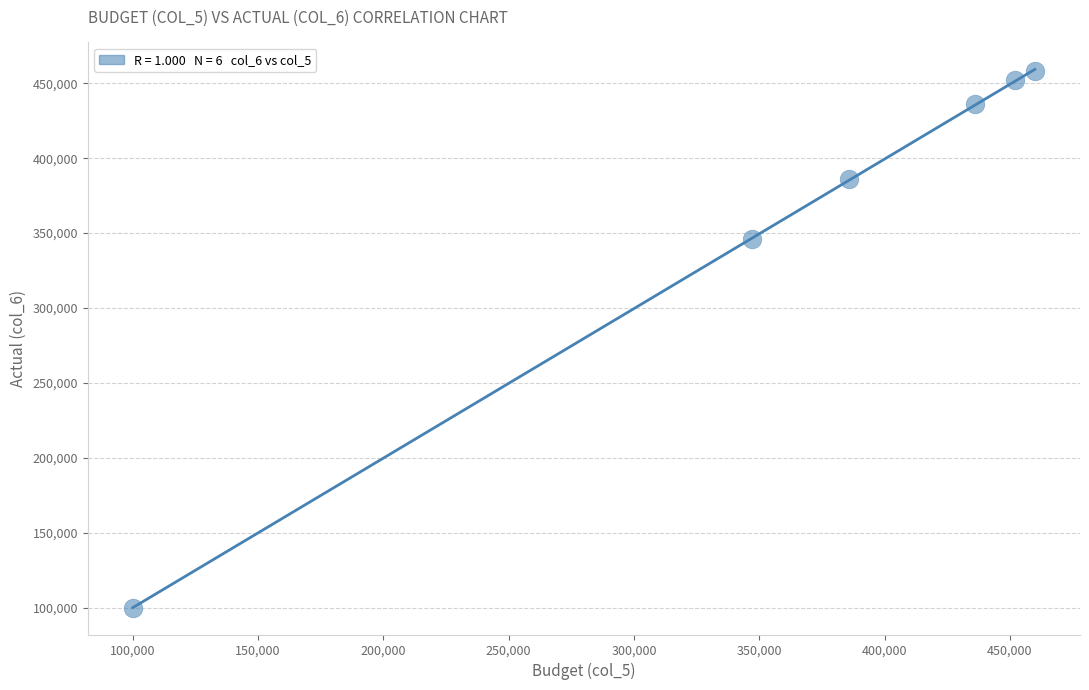

What is the range of Y values (max minus min)?

358000